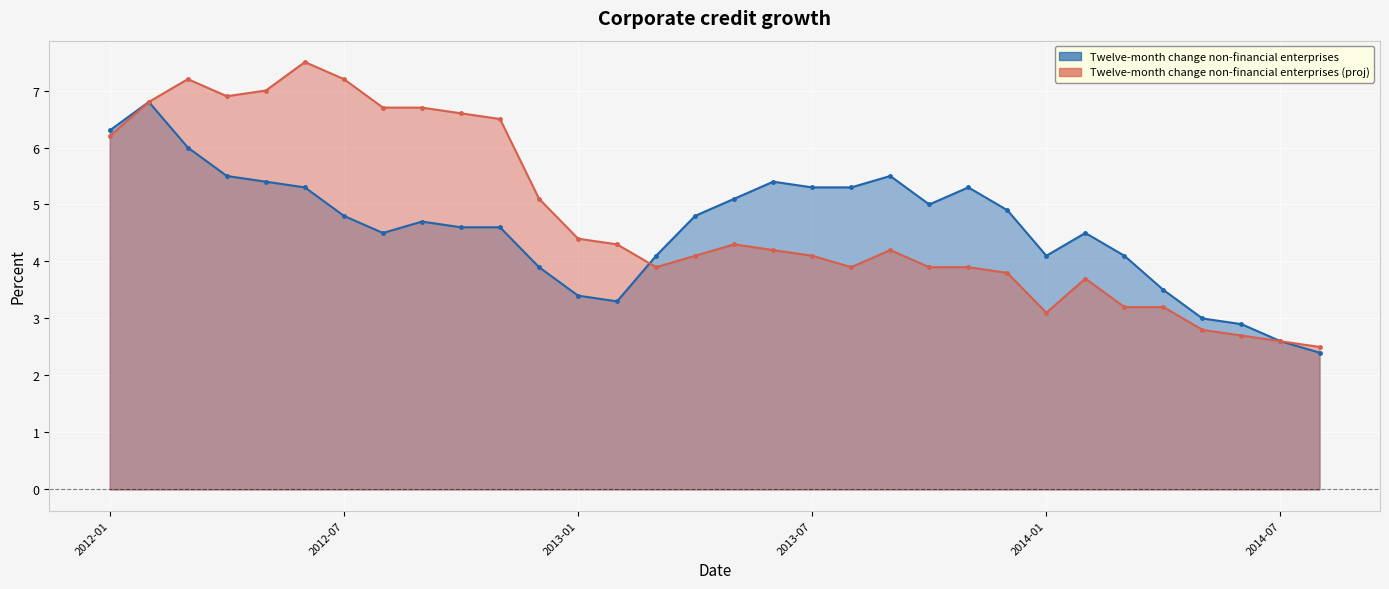

True or false: Twelve-month change non-financial enterprises (proj) and Twelve-month change non-financial enterprises cross at least once.

True